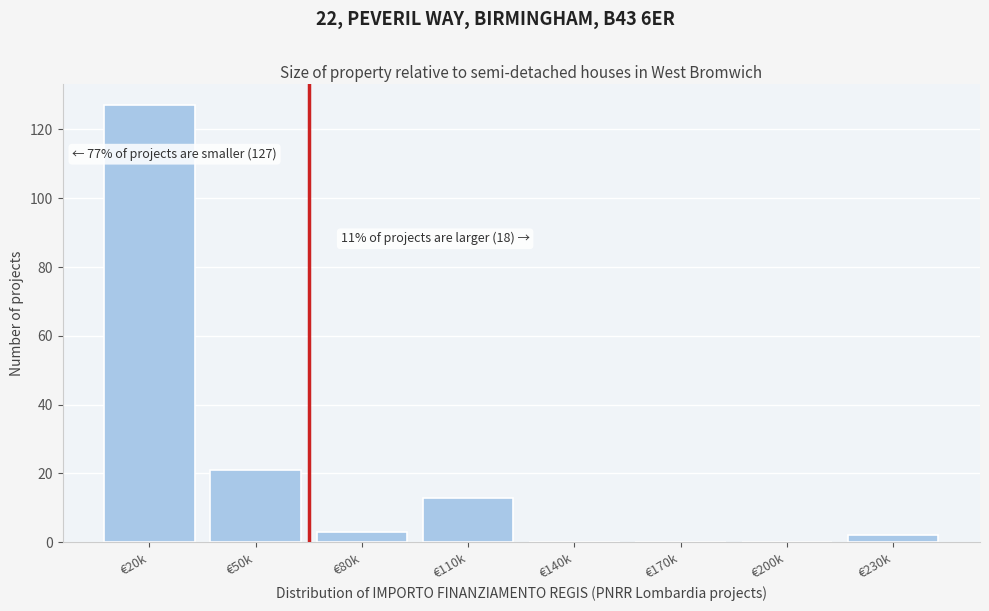

Reading left to right, extract all data points from this chart.

€20k=127	€50k=21	€80k=3	€110k=13	€140k=0	€170k=0	€200k=0	€230k=2